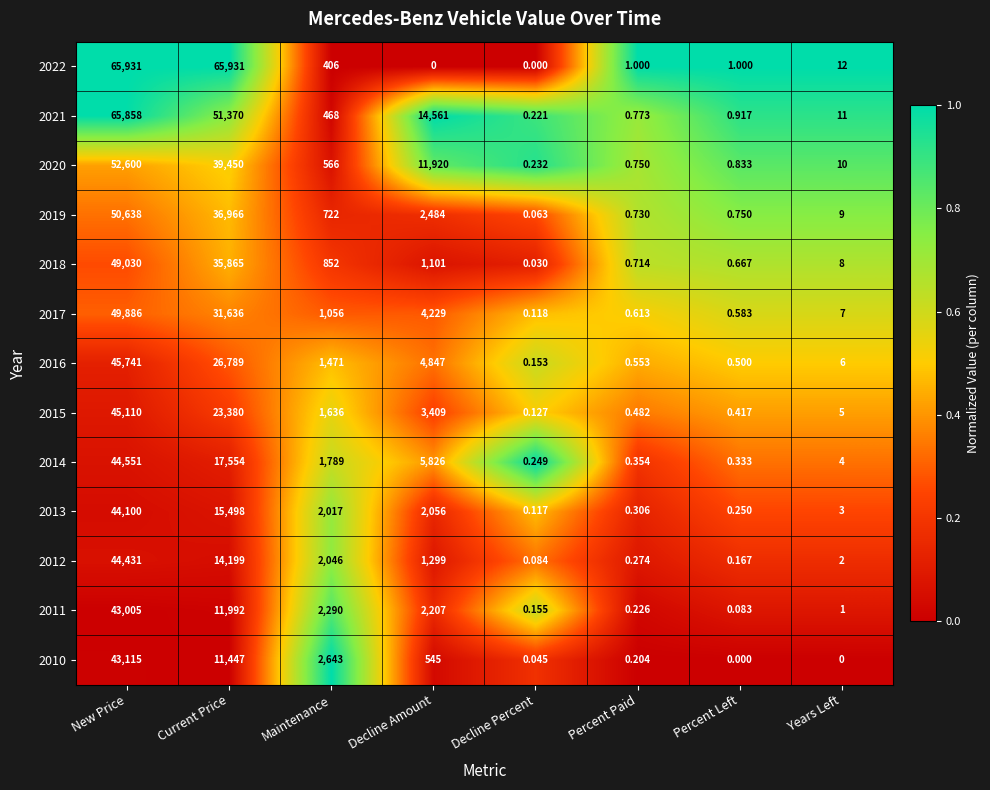

Is the value of 2015 at New Price greater than the value of 2016 at Years Left?

Yes